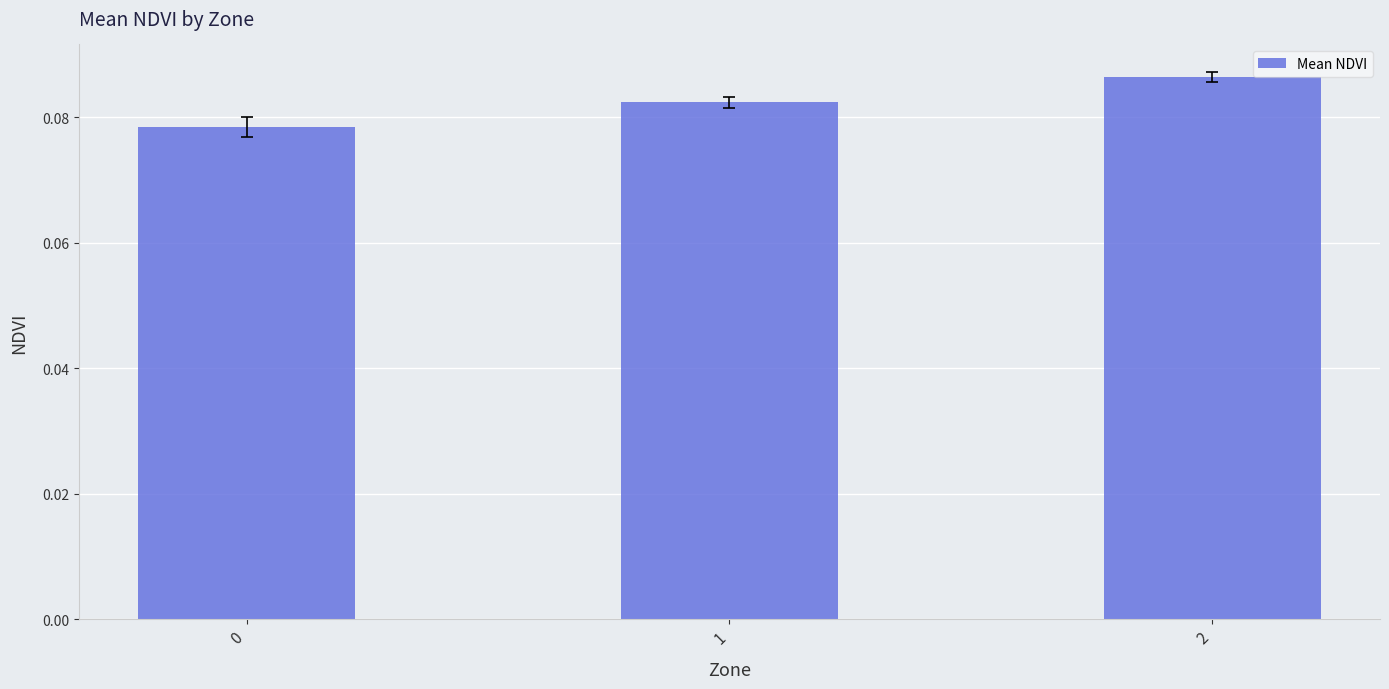

True or false: the data shows 0.2 at 2.

False